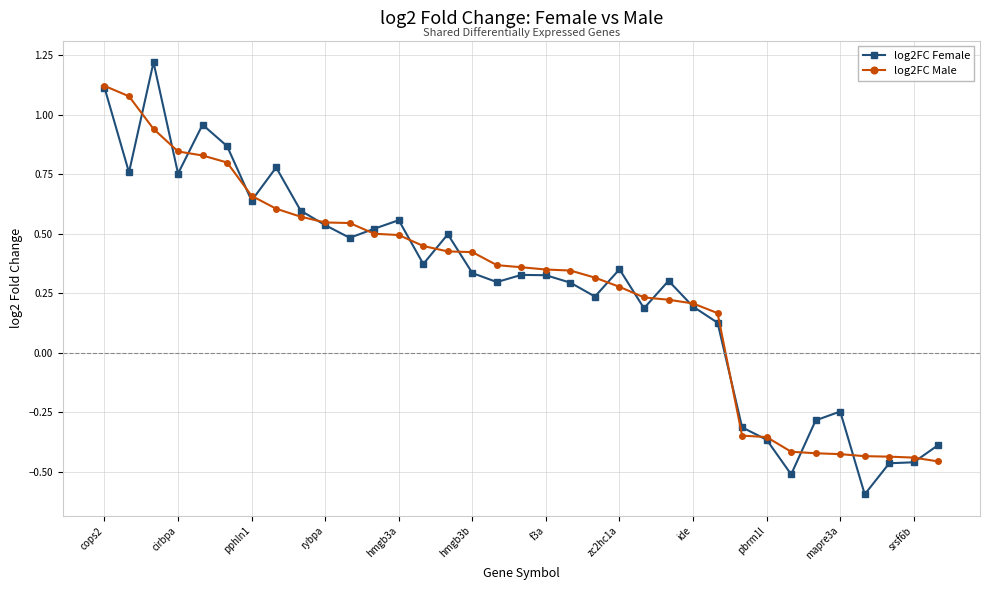

At how many categories does at least one series exceed 0?

26